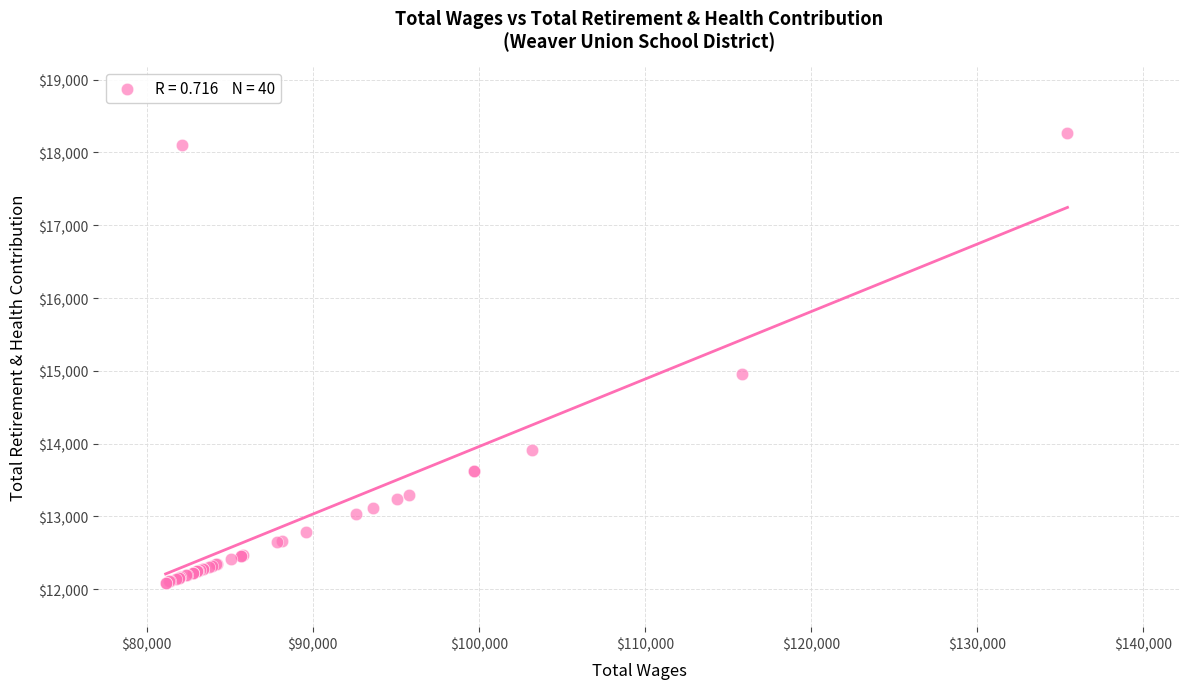

What Y value in the scatter plot is closest to 15179?

14952